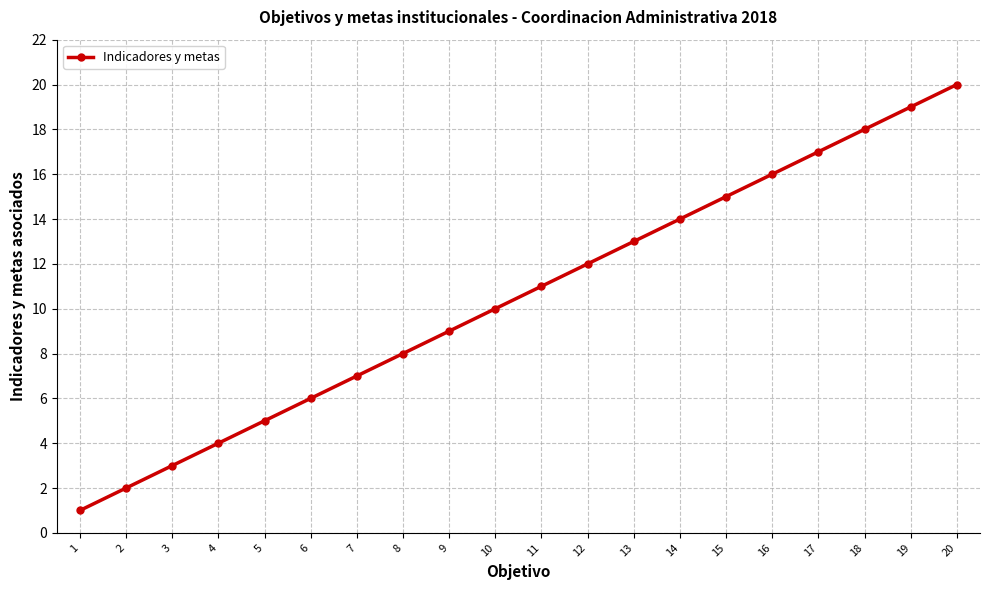

True or false: the data shows 7 at 7.

True